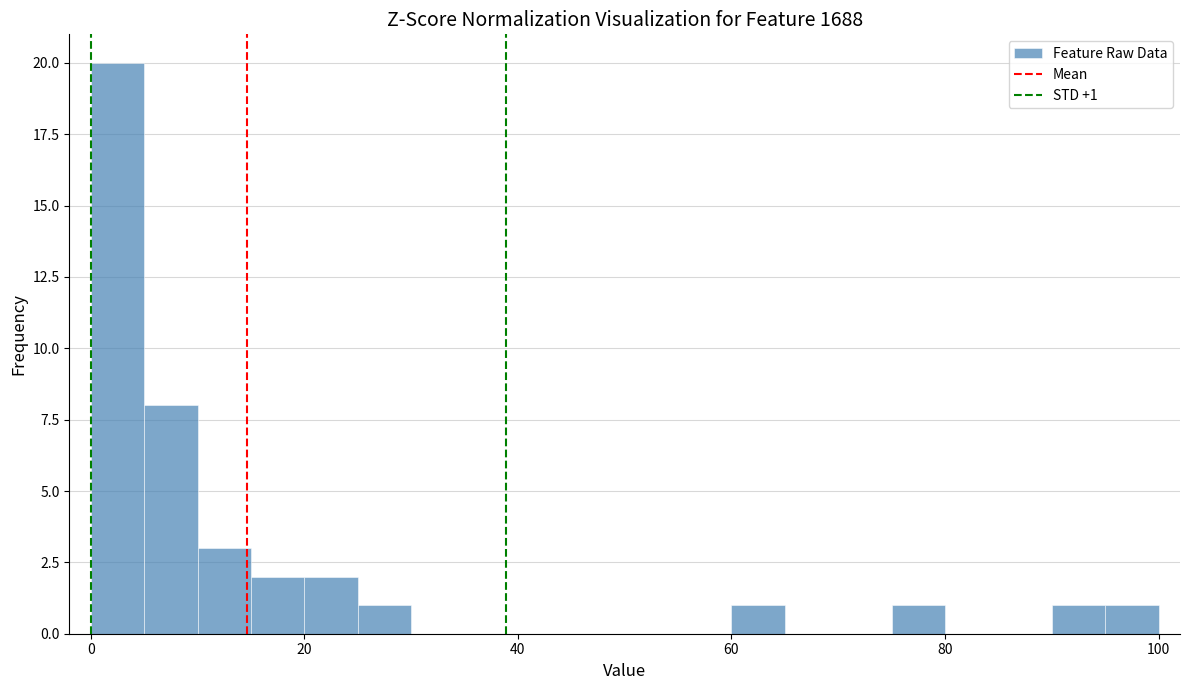

Read against the x-axis, roughly where is the centre of the tallest bar?

2